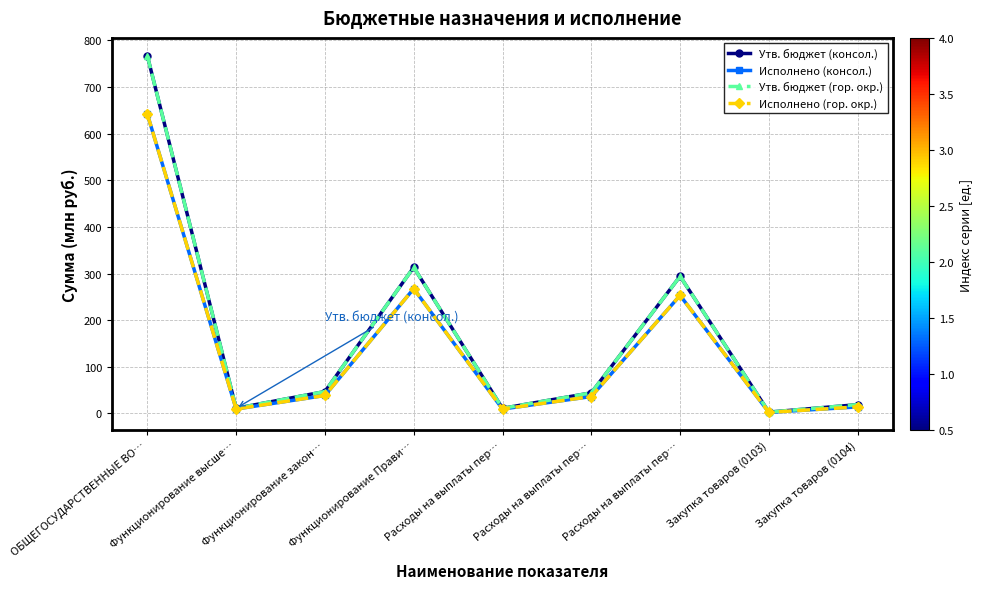

Does the chart have visible grid lines?

Yes